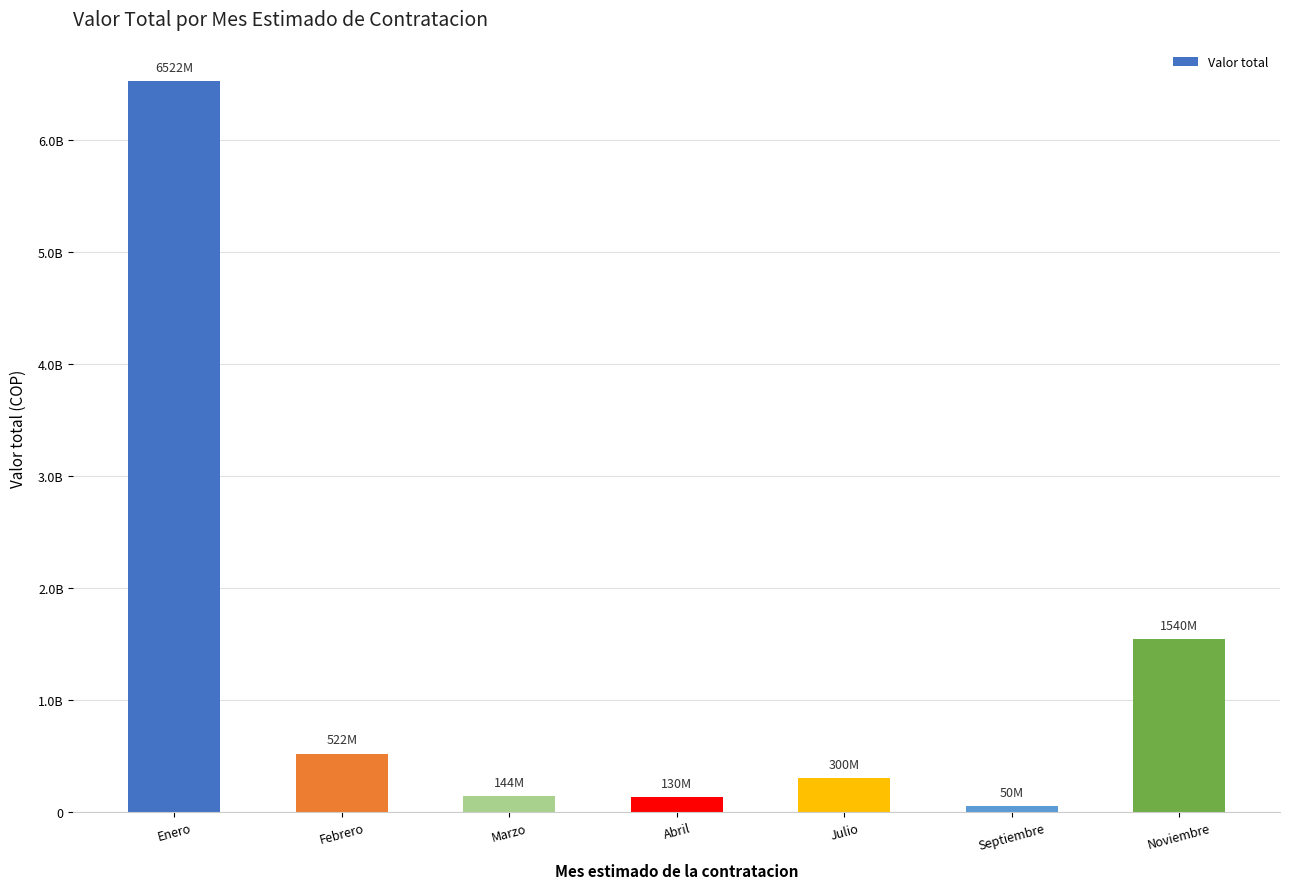

Rank the categories by value from lowest to highest.

Septiembre, Abril, Marzo, Julio, Febrero, Noviembre, Enero